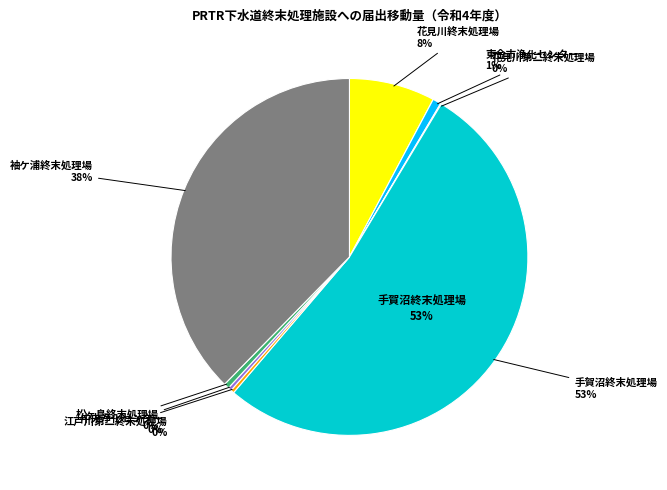

To the nearest percent, what is the combined percentage of 花見川第二終末処理場 and 花見川終末処理場?

8%